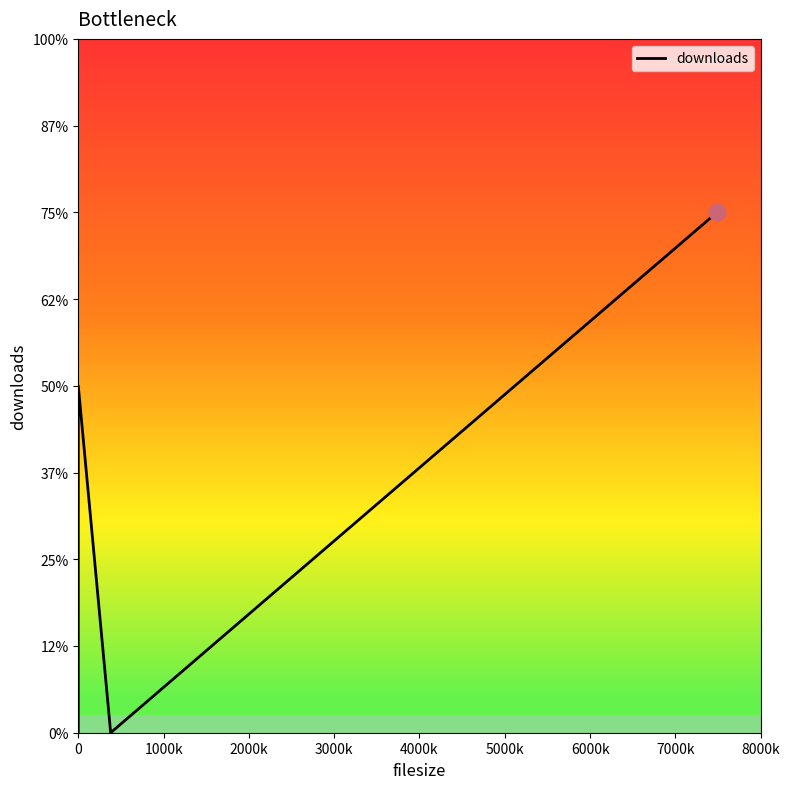

How many points are lower than both their immediate neighbors (excluding endpoints)?

1